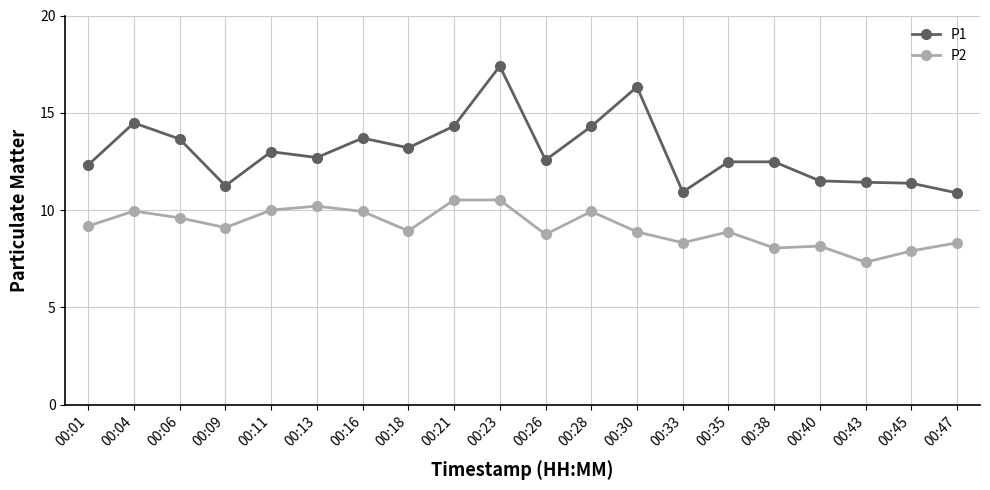

What is the difference between the maximum and second lowest values in the P2 series?

2.6